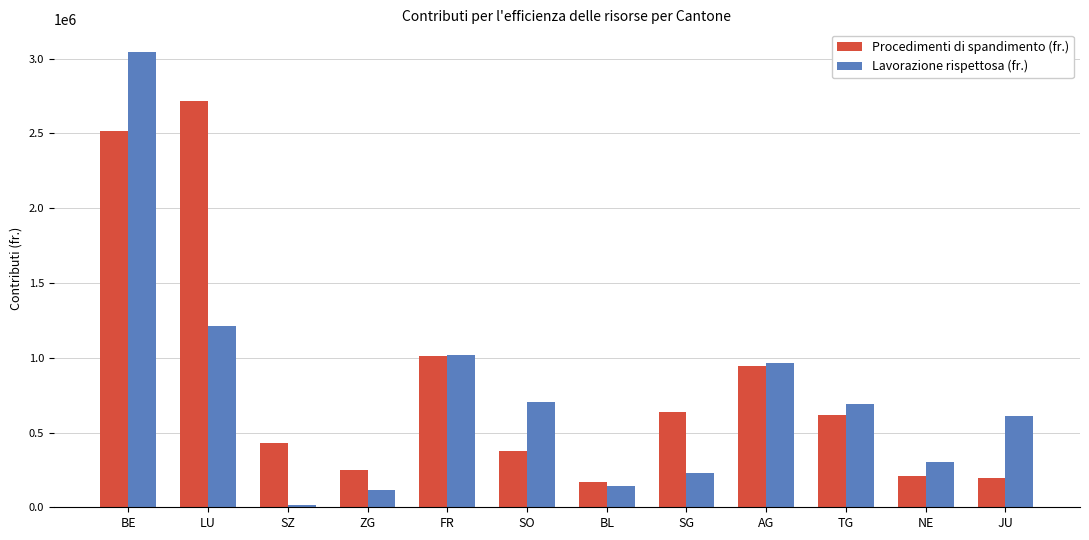

Which series has the largest range (max minus min)?

Lavorazione rispettosa (fr.)